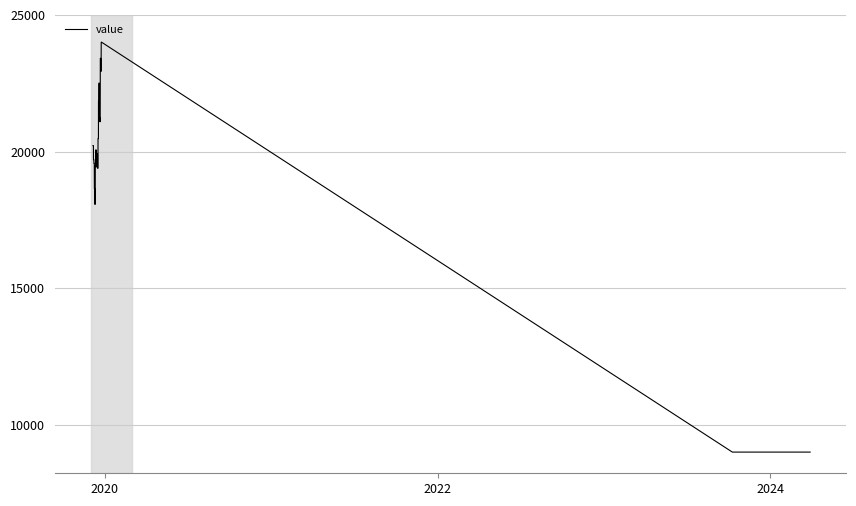

What is the difference between the maximum and minimum values?

15000.0